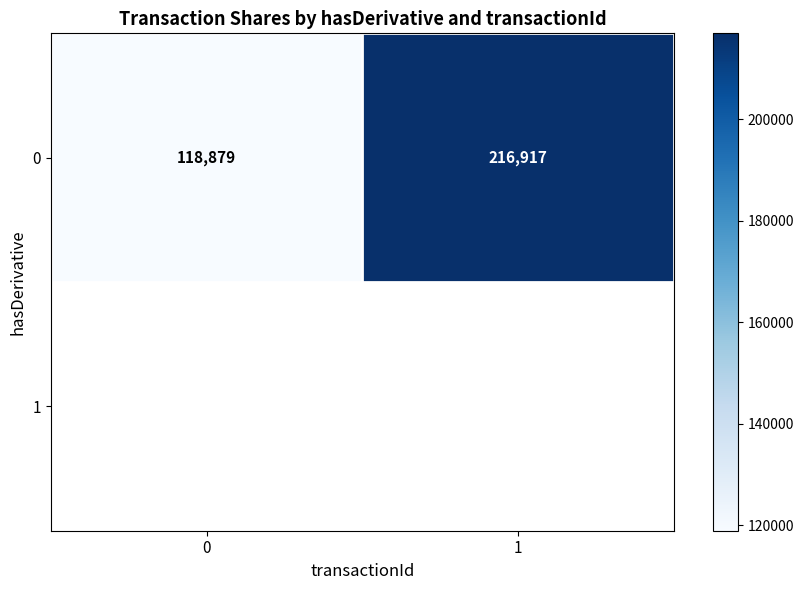

What is the maximum value shown in the chart?

216917